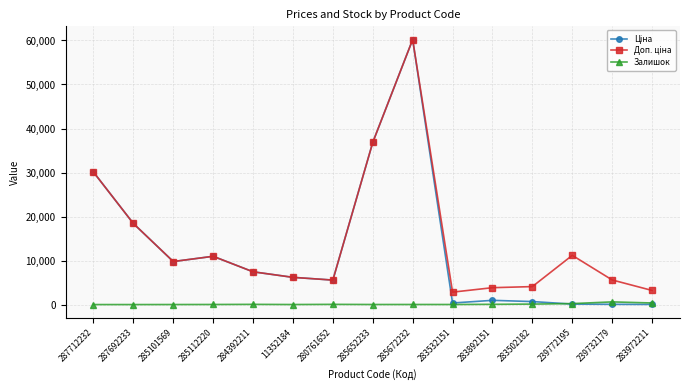

Is it true that Залишок equals 0.0 at 287712232?

True